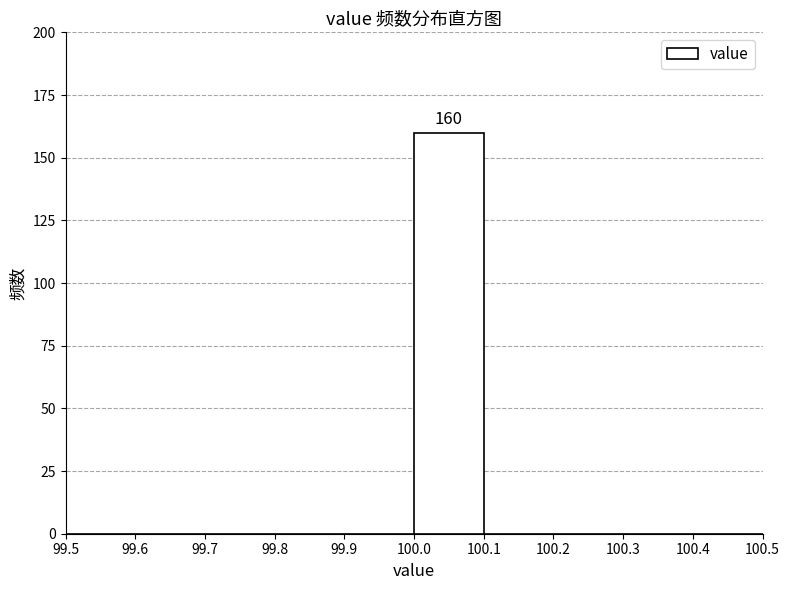

Which range on the x-axis has the tallest bar?

100.0 to 100.1